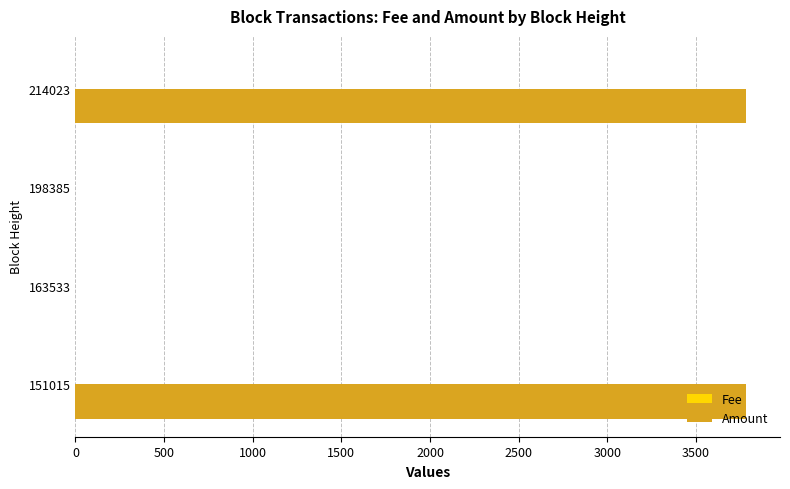

True or false: Amount has a value of 6590.9 at 151015.

False